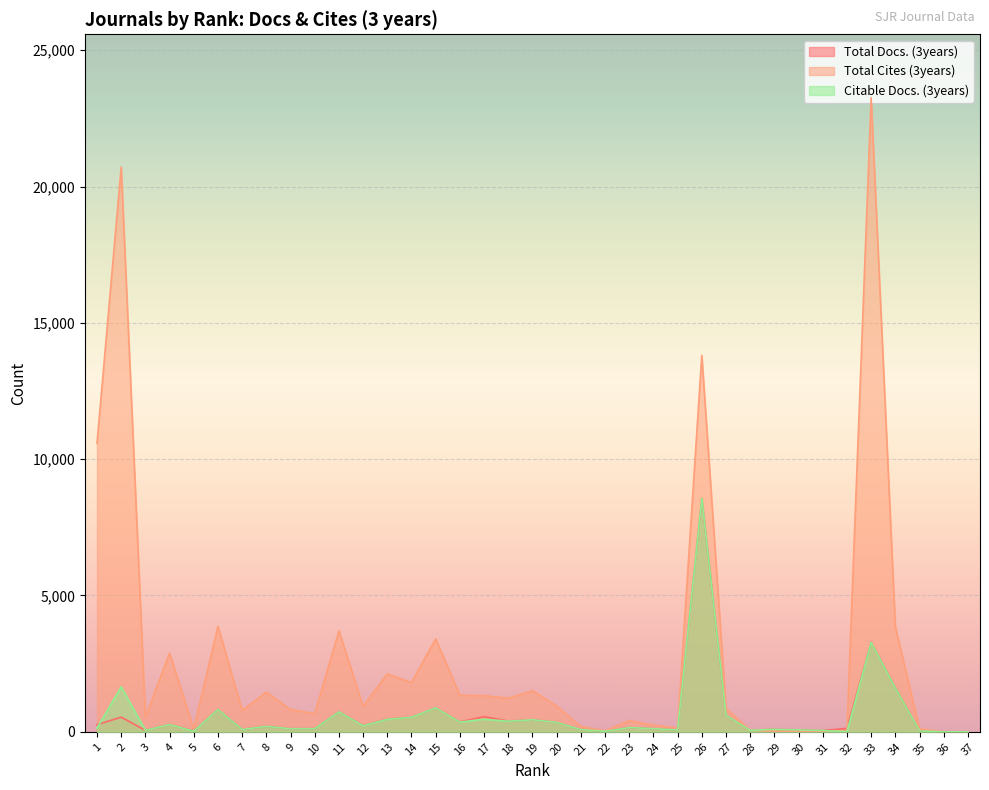

Rank the series at 27 from lowest to highest value.

Total Docs. (3years), Citable Docs. (3years), Total Cites (3years)